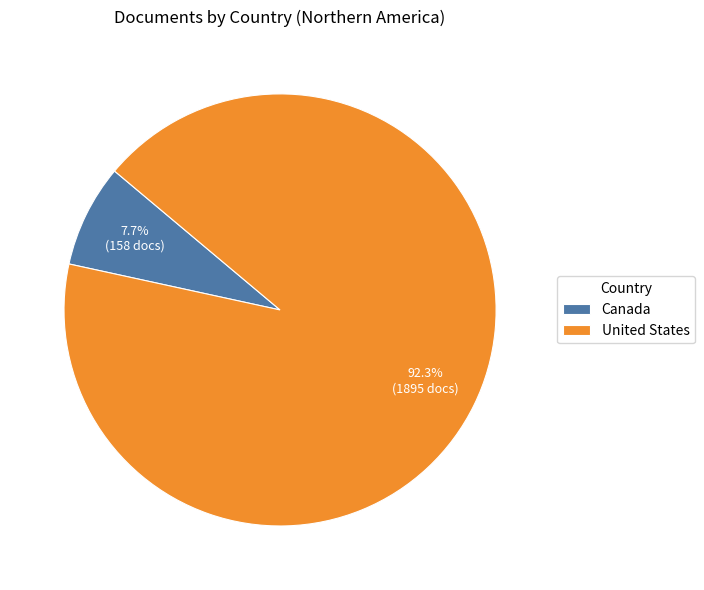

Count the number of slices in the pie.

2